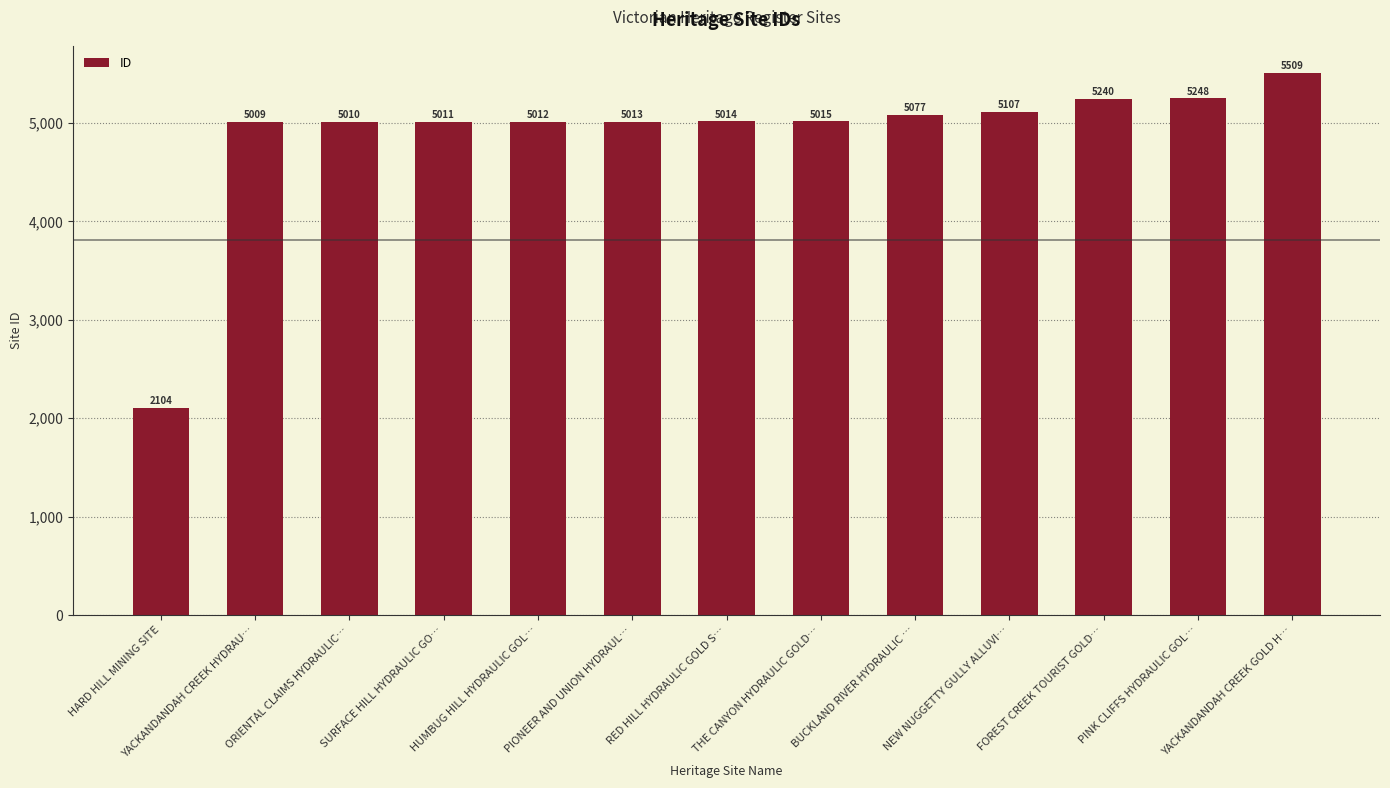

True or false: the data shows 5010 at ORIENTAL CLAIMS HYDRAULIC….

True